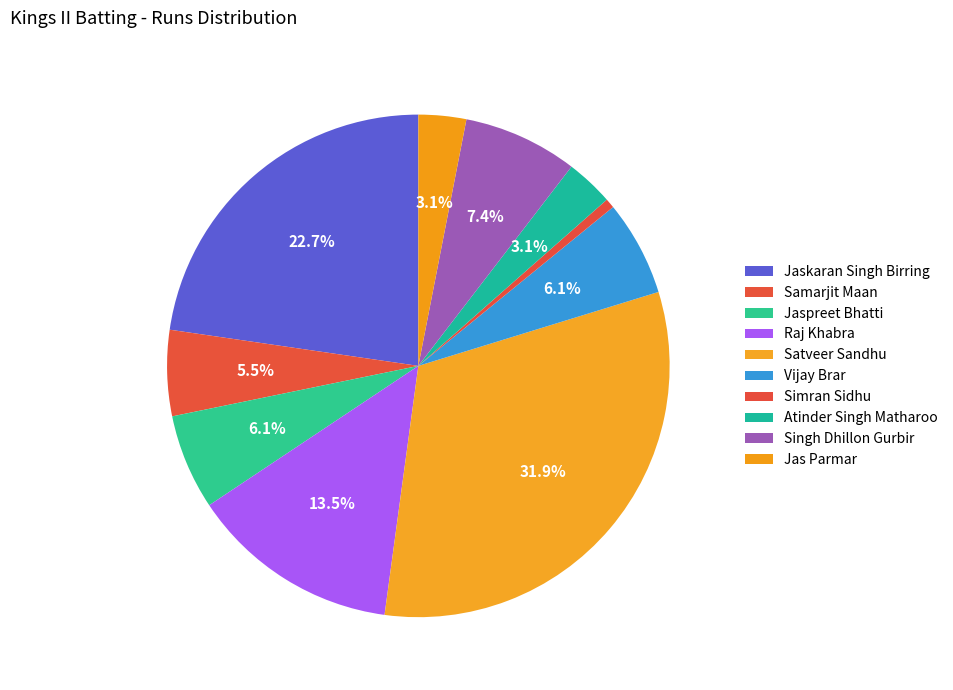

Which has a higher value, Jaskaran Singh Birring or Simran Sidhu?

Jaskaran Singh Birring